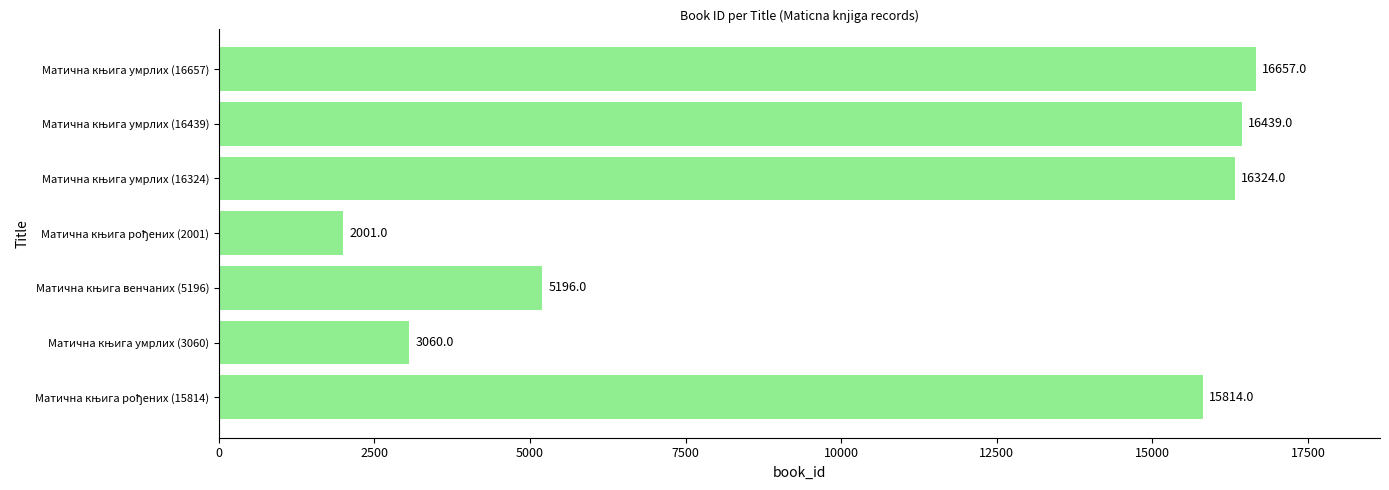

What is the minimum value shown in the chart?

2001